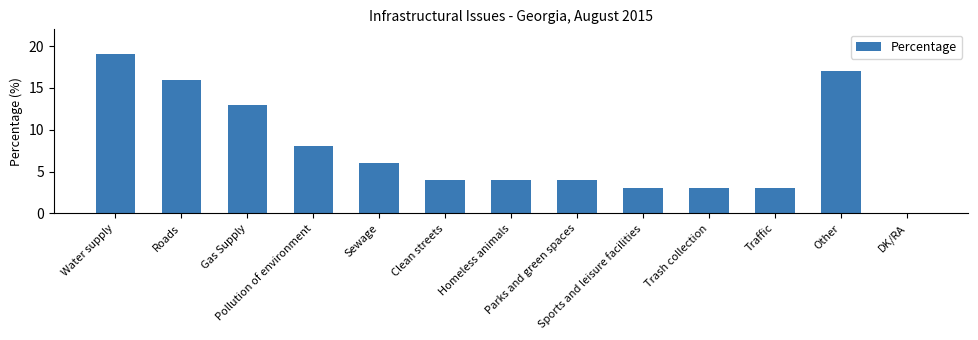

What value does the data have at Water supply, to the nearest 5?

20